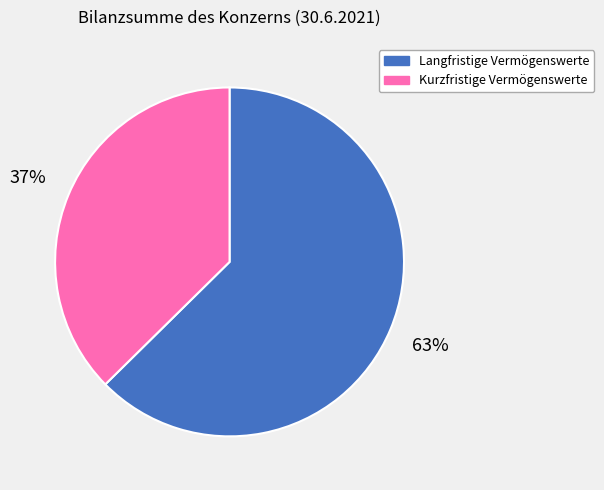

To the nearest percent, what is the average slice percentage?

50%